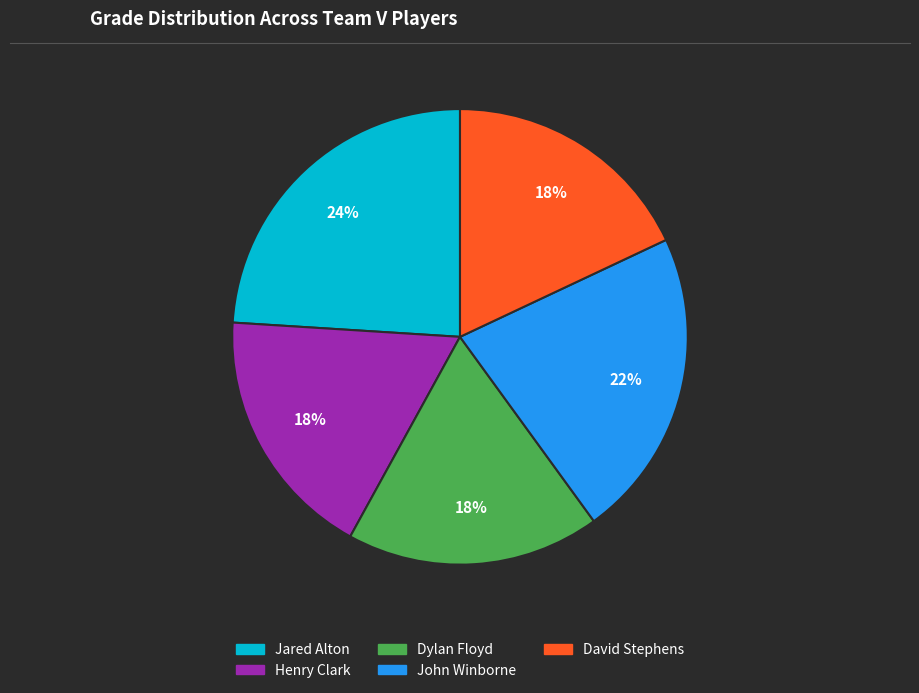

To the nearest percent, what is the difference between the David Stephens and John Winborne slice percentages?

4%